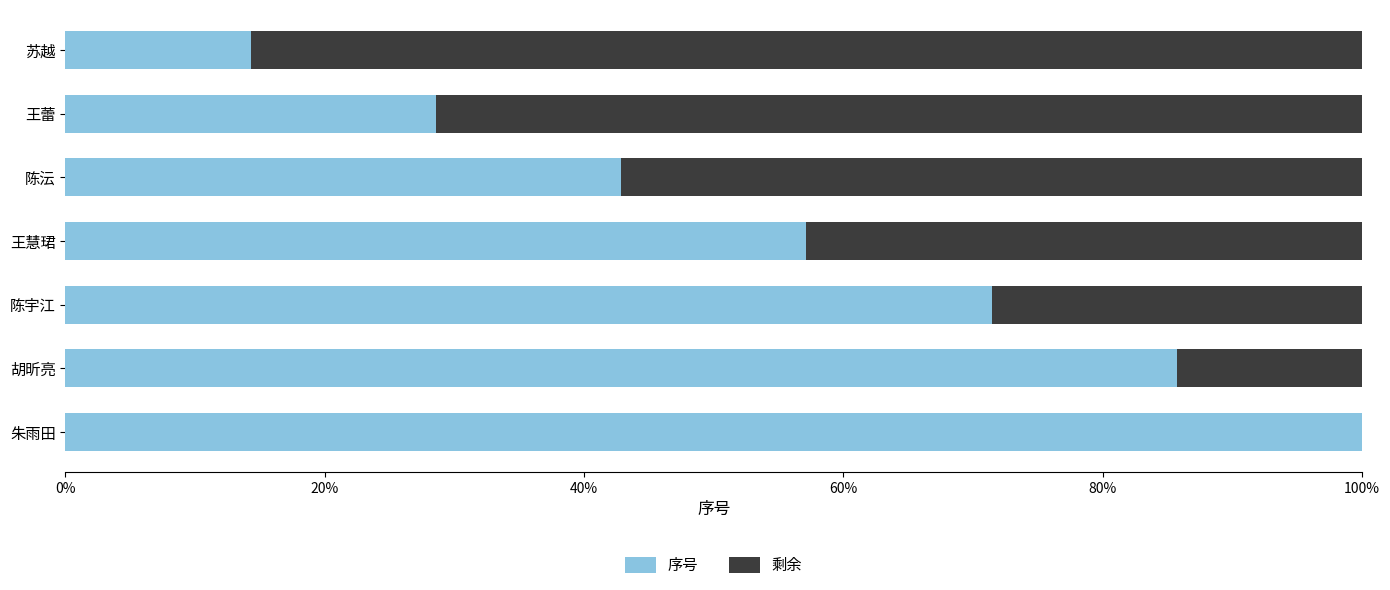

What are all the series names shown in the legend?

序号, 剩余